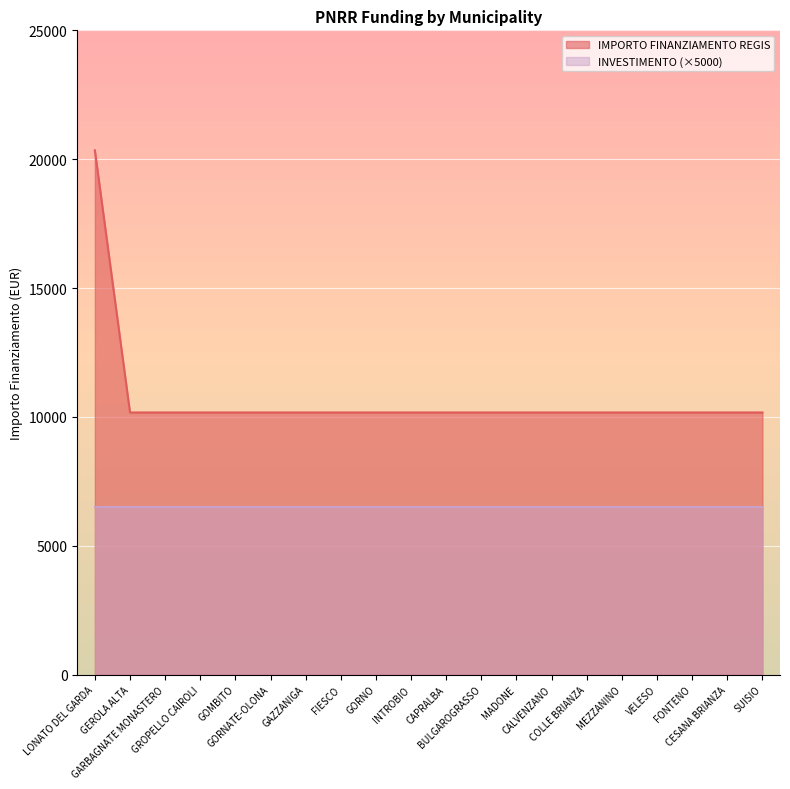

At which category does the chart reach its peak across all series?

LONATO DEL GARDA